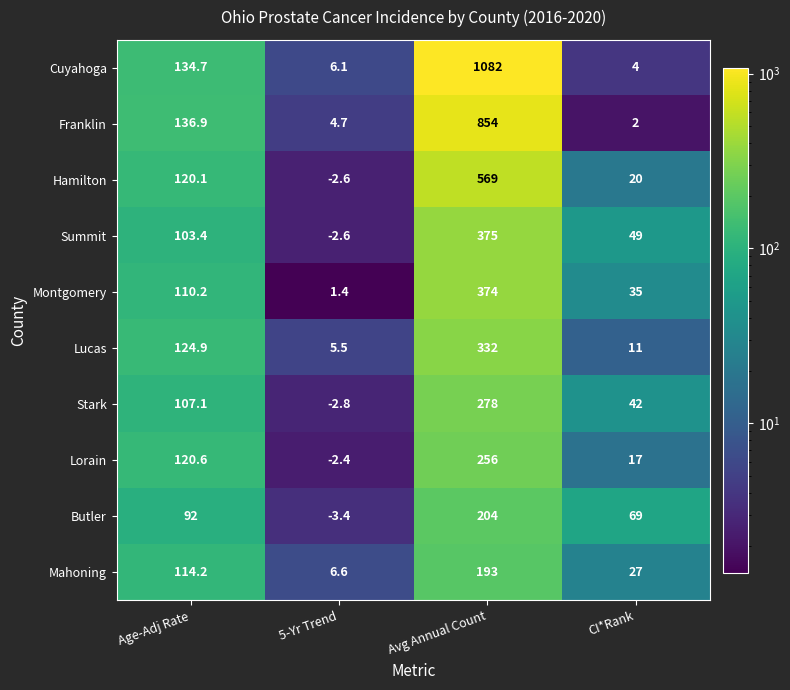

What is the difference between the maximum and minimum values in the Summit series?

377.6